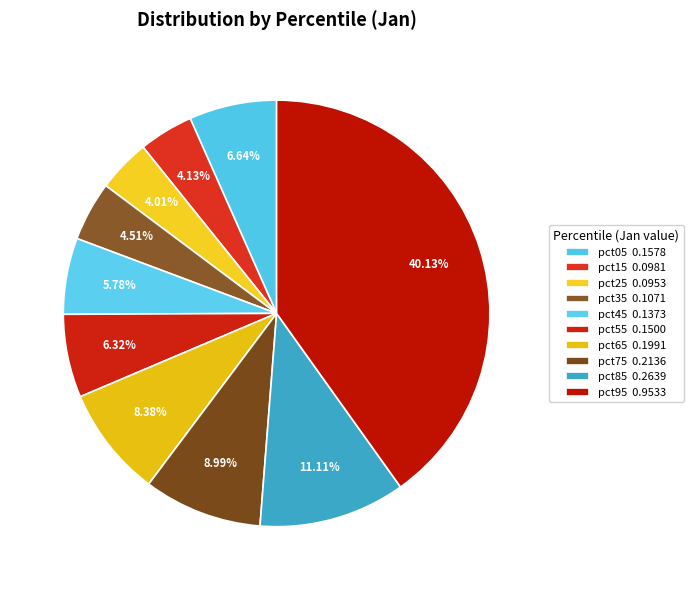

To the nearest percent, what is the average slice percentage?

10%